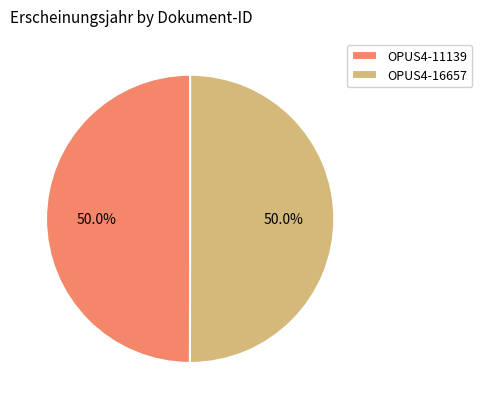

Is the sum of OPUS4-16657 and OPUS4-11139 greater than half?

Yes